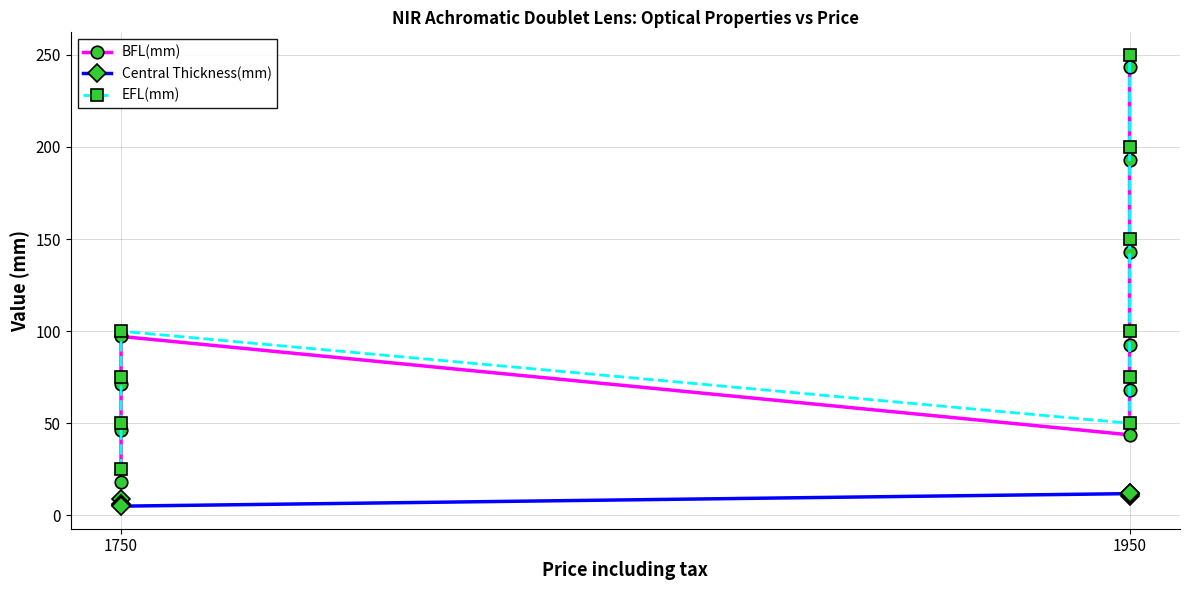

Reading right to left, what are all the values shown in this chart?

BFL(mm): 243.4	193.0	142.8	92.7	68.1	43.7	97.2	71.4	46.5	18.0
Central Thickness(mm): 12.0	11.6	12.0	11.6	10.3	11.8	5.0	5.5	6.0	9.0
EFL(mm): 250.0	200.0	150.0	100.0	75.0	50.0	100.0	75.0	50.0	25.0